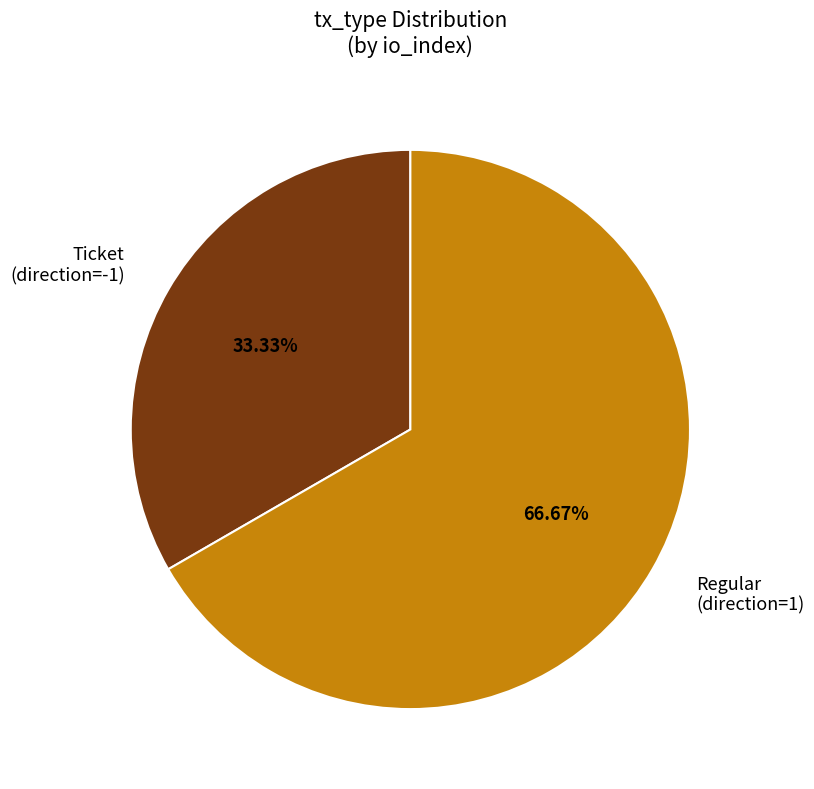

Do Regular (direction=1) and Ticket (direction=-1) together represent more than half of the pie?

Yes